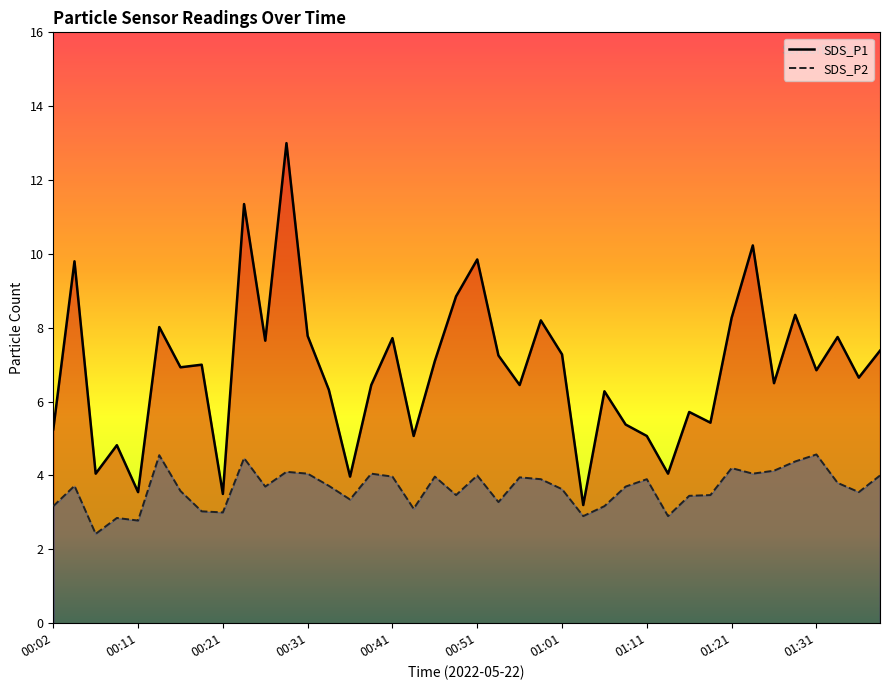

True or false: SDS_P2 and SDS_P1 intersect in this chart.

False